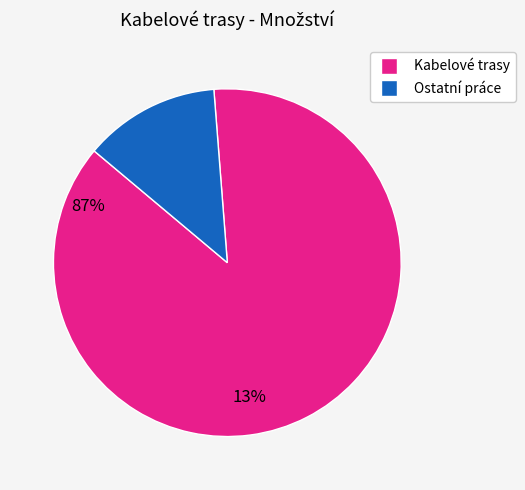

Is there any slice that represents more than half of the pie?

Yes